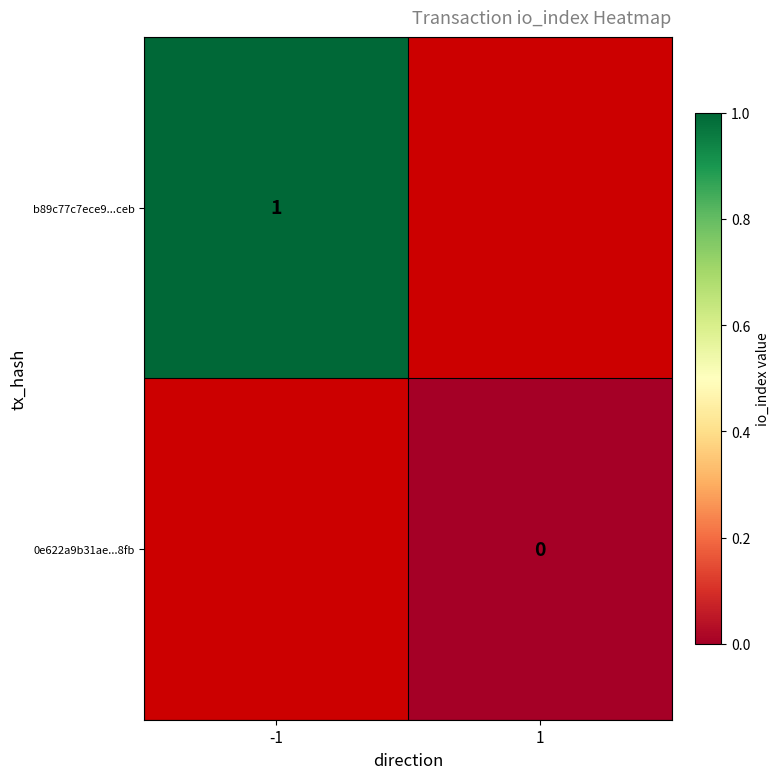

How many categories are shown in the chart?

2